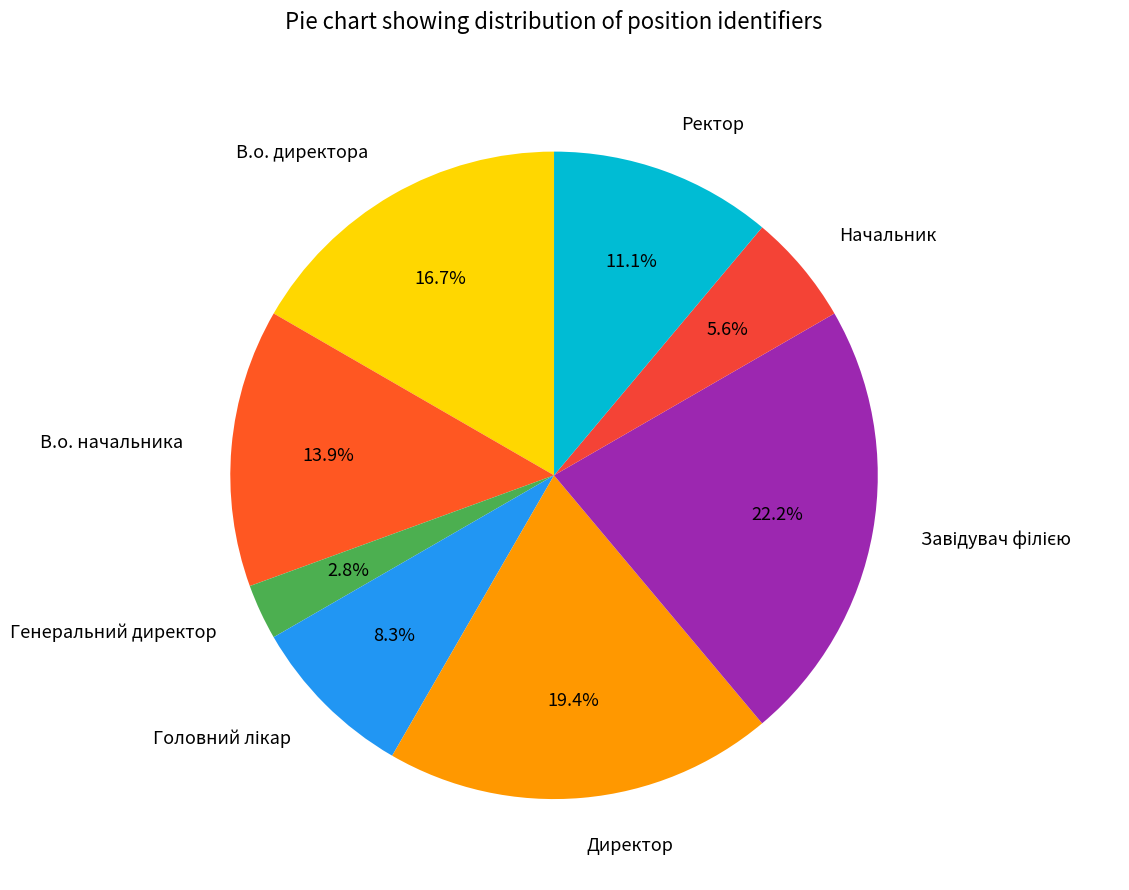

Approximately how many times larger is the value at Генеральний директор compared to Начальник?

0.5